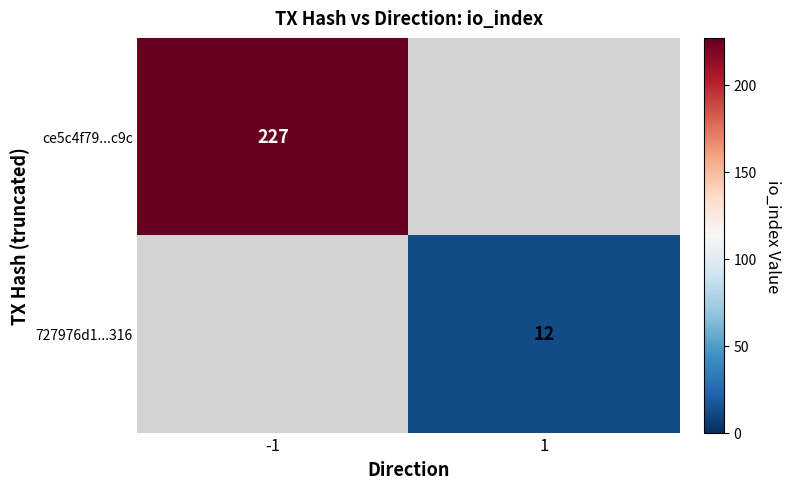

The value of ce5c4f79...c9c at -1 is 135. True or false?

False